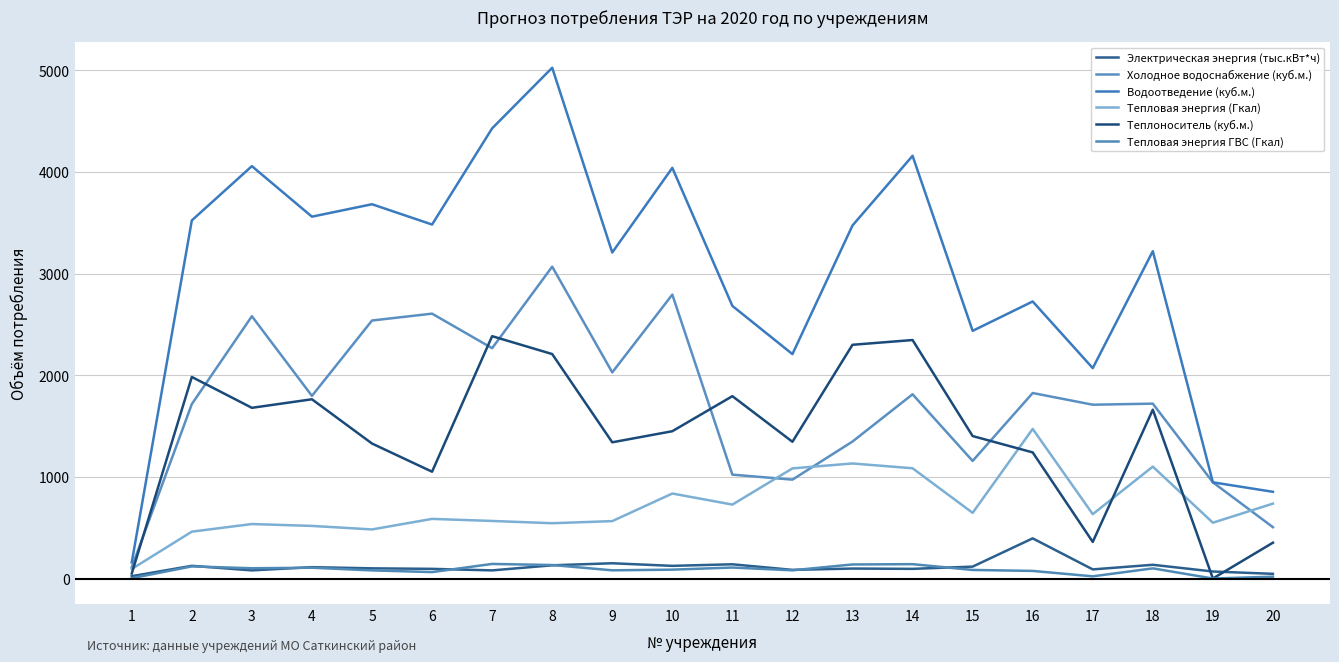

How many lines are shown in the chart?

6